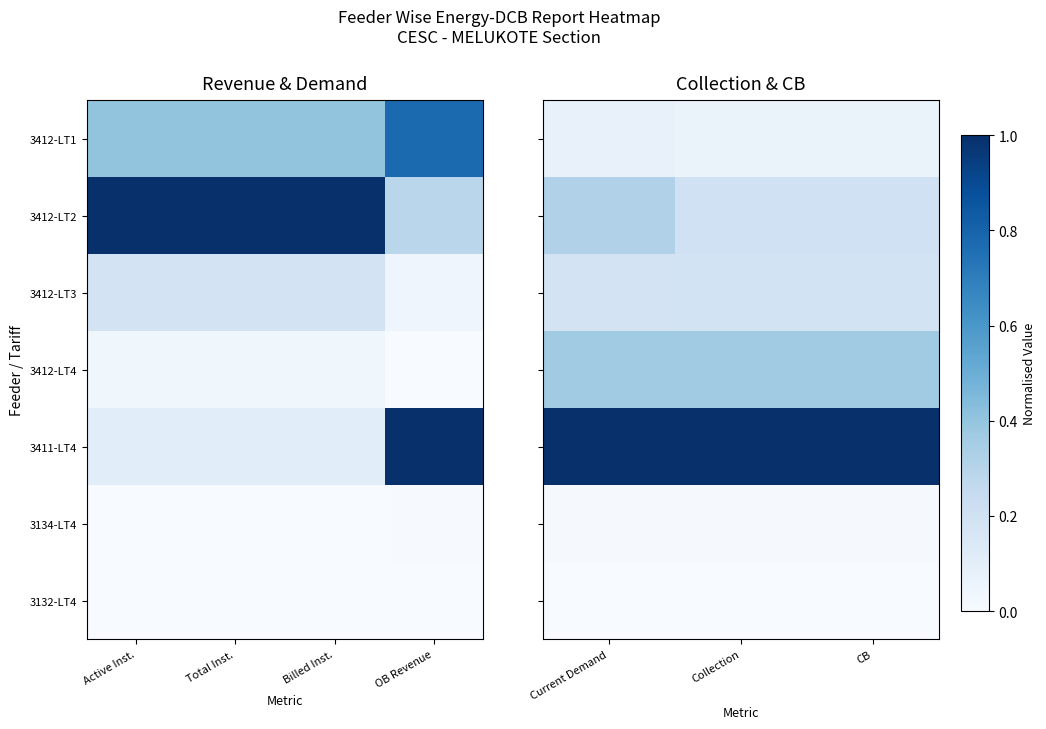

What is the average value of the 3412-LT4 series?

0.4